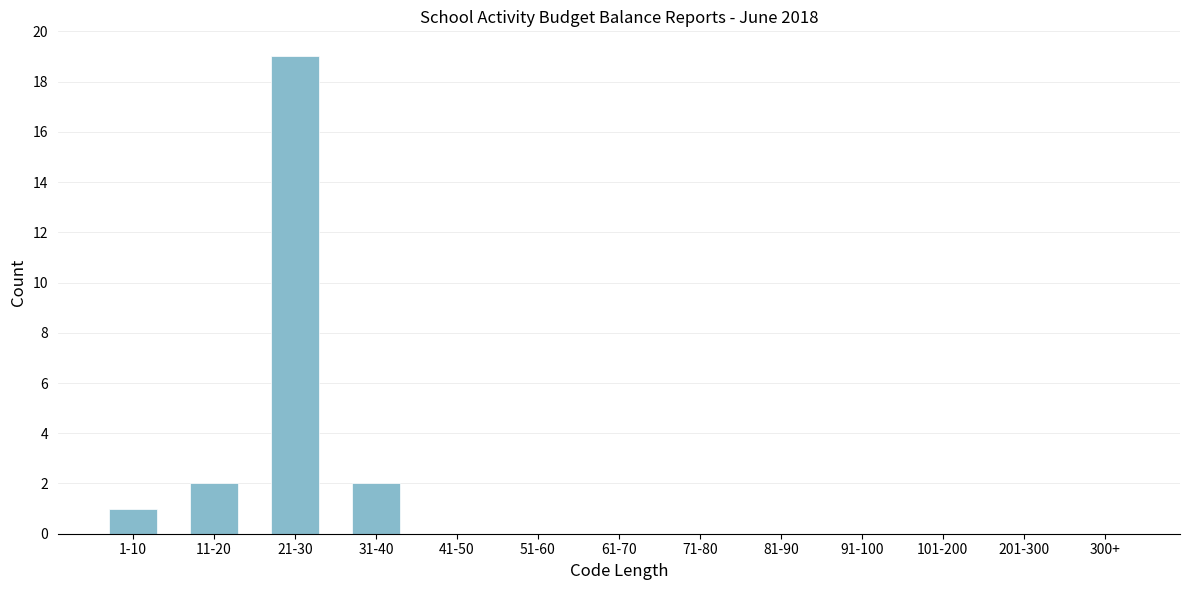

Reading left to right, transcribe all the data shown in this chart.

1-10=1	11-20=2	21-30=19	31-40=2	41-50=0	51-60=0	61-70=0	71-80=0	81-90=0	91-100=0	101-200=0	201-300=0	300+=0